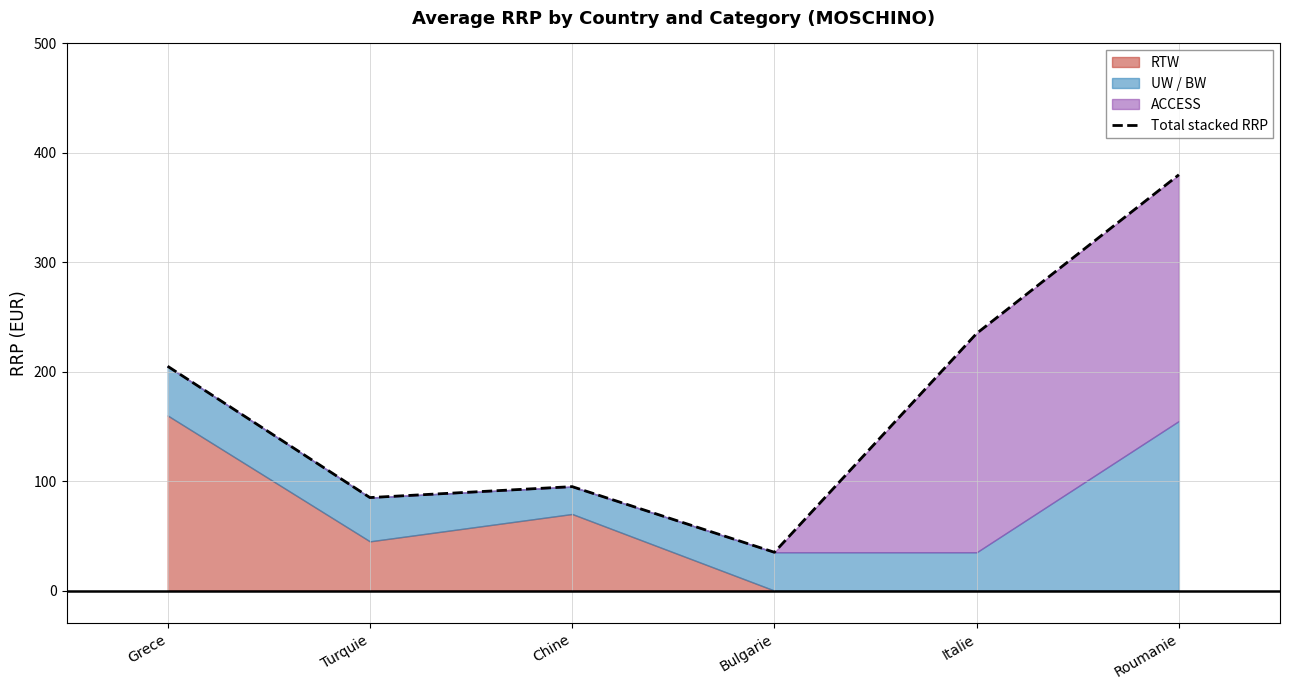

Does the chart display data point markers on the line(s)?

No